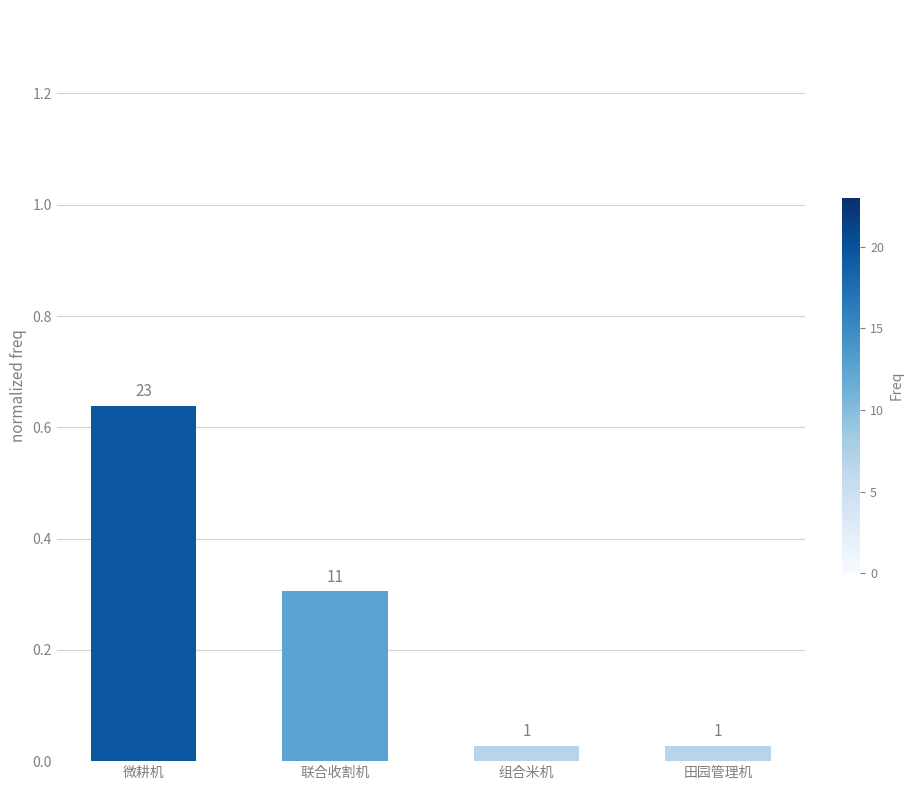

What position from the right is 田园管理机?

1